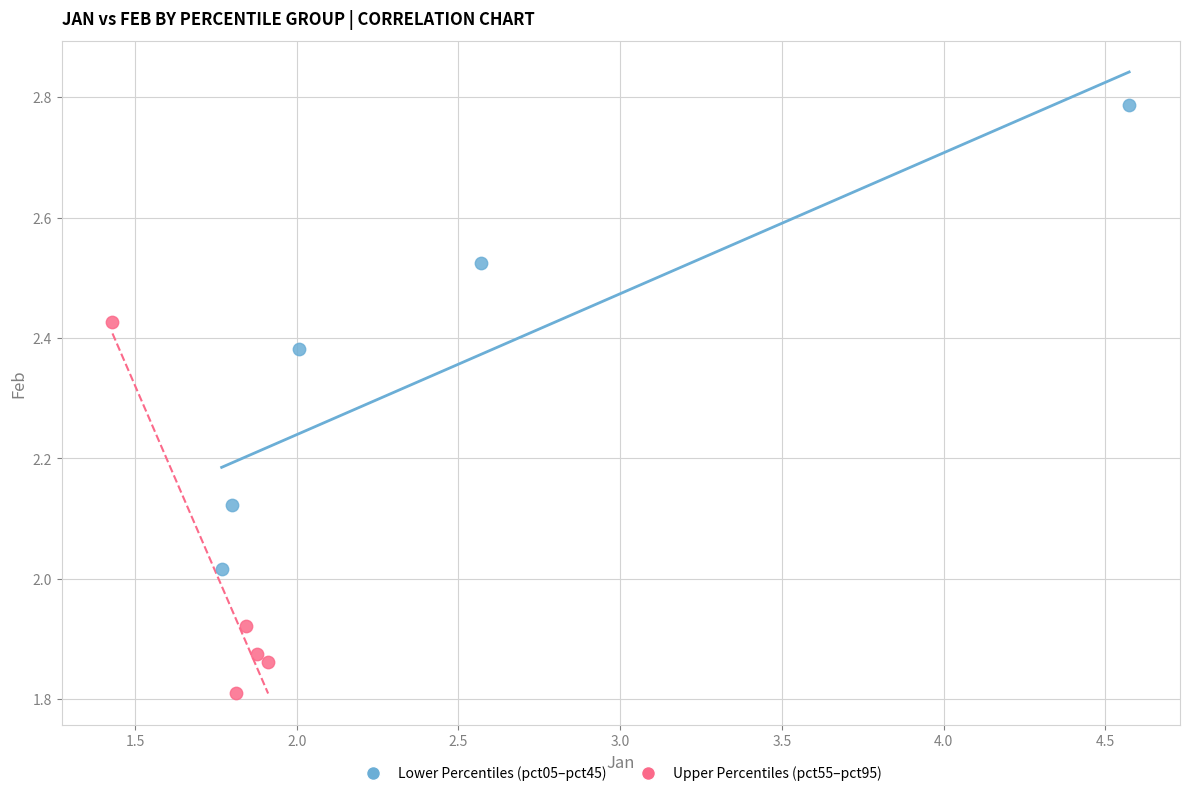

Which series reaches the maximum Y coordinate?

Lower Percentiles (pct05–pct45)